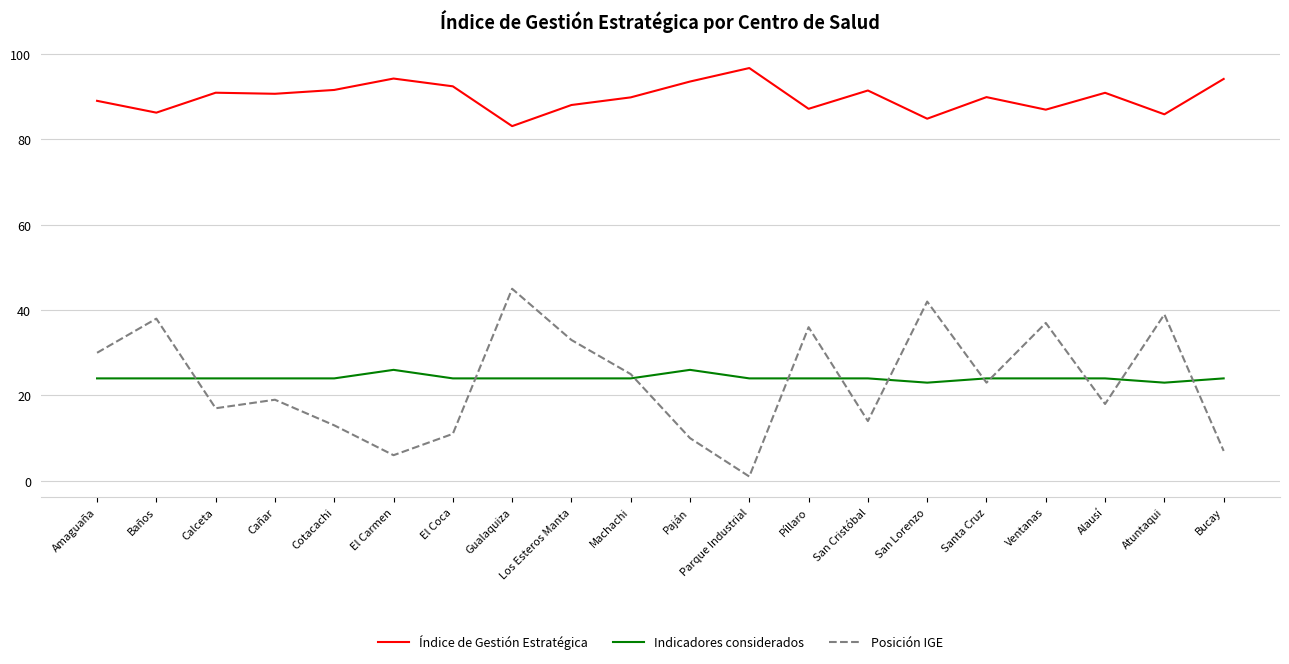

What is the total value across all series at Cotacachi?

128.6